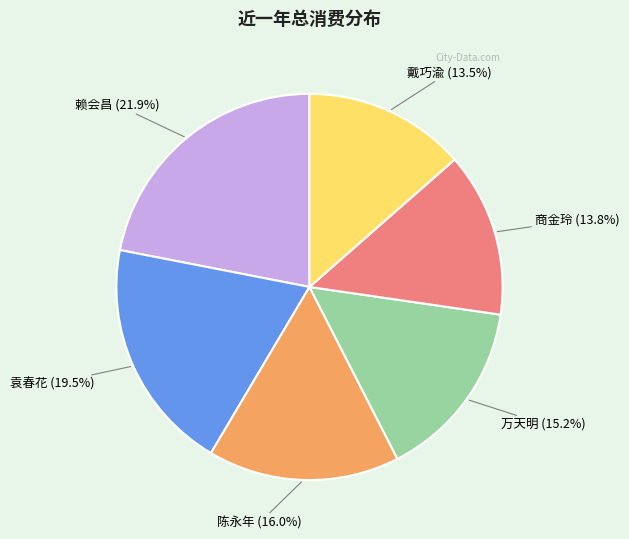

Is there a majority slice in this chart?

No